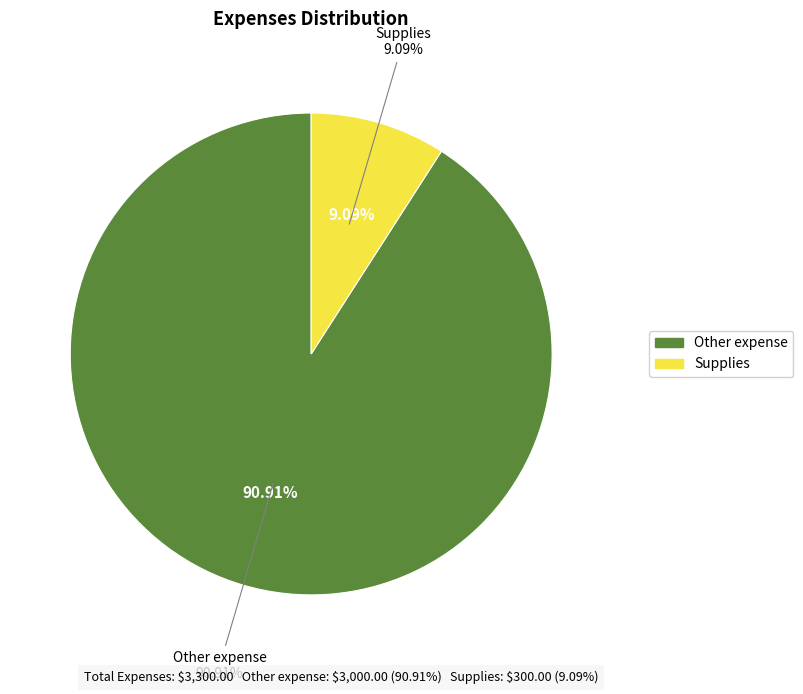

Is there a majority slice in this chart?

Yes